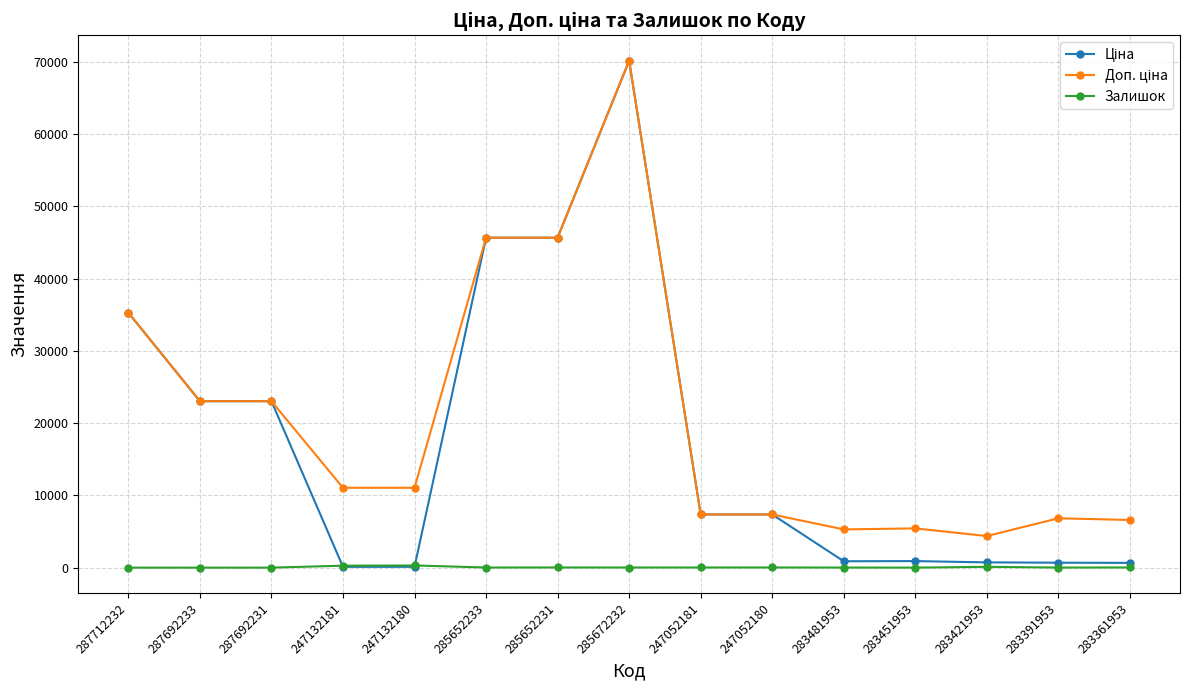

At which category does the chart reach its peak across all series?

285672232